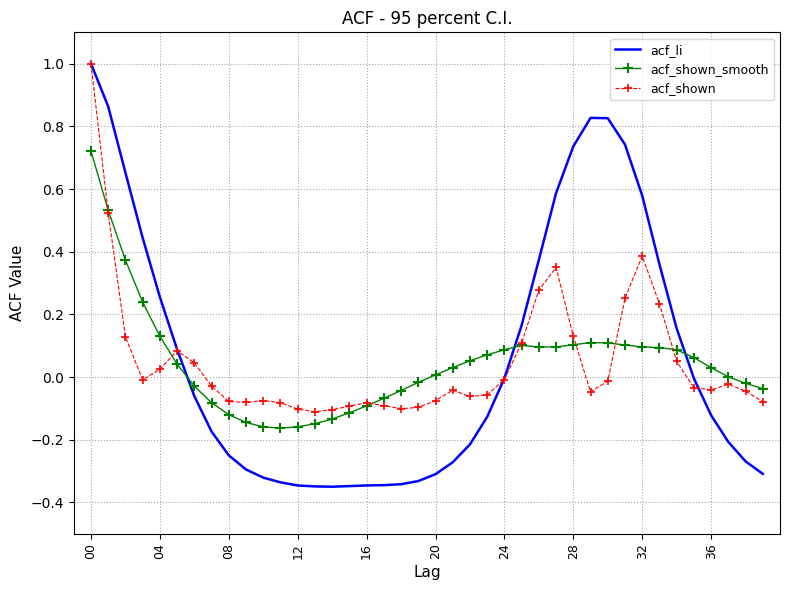

In acf_li, how many points are lower than both neighbors (excluding endpoints)?

1